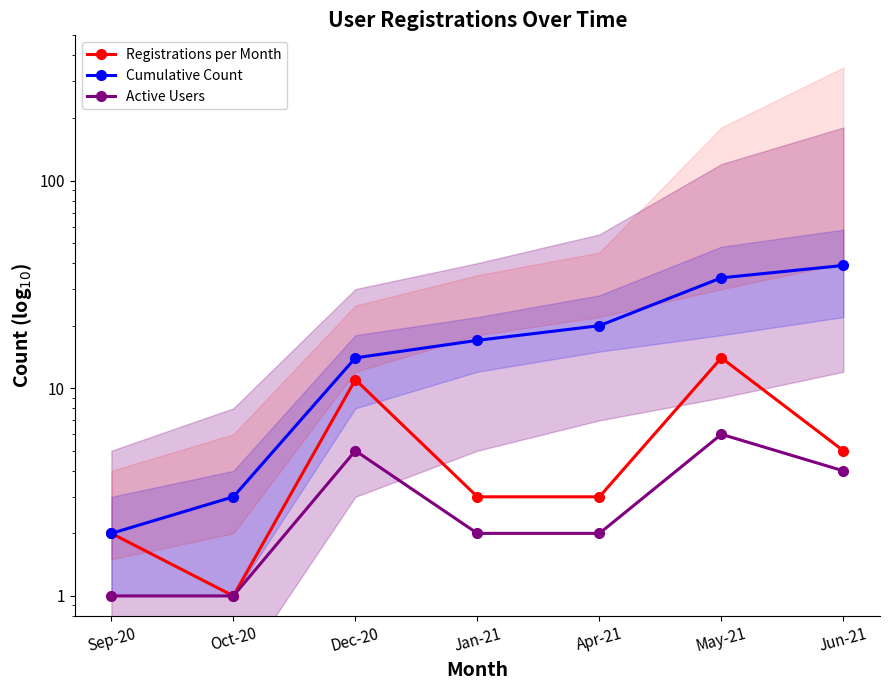

Which label corresponds to the smallest value in the chart?

Oct-20